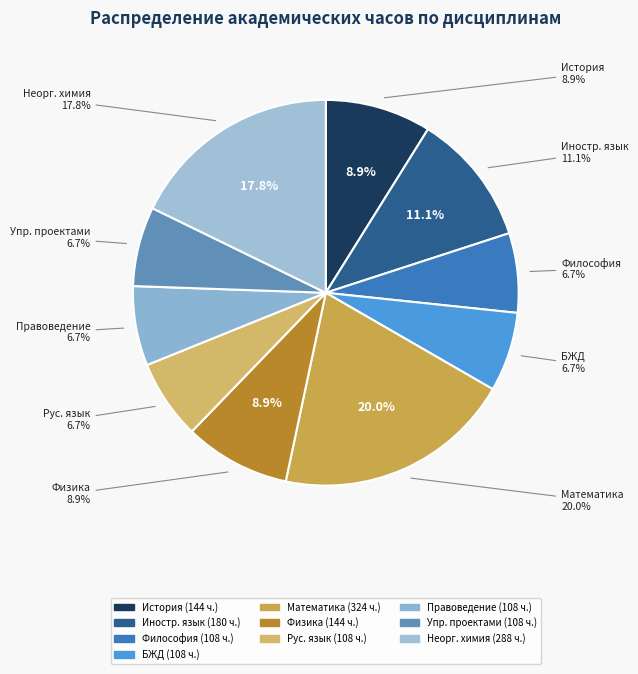

To the nearest percent, what percentage of the pie is История (история России, всеобщая история)?

9%